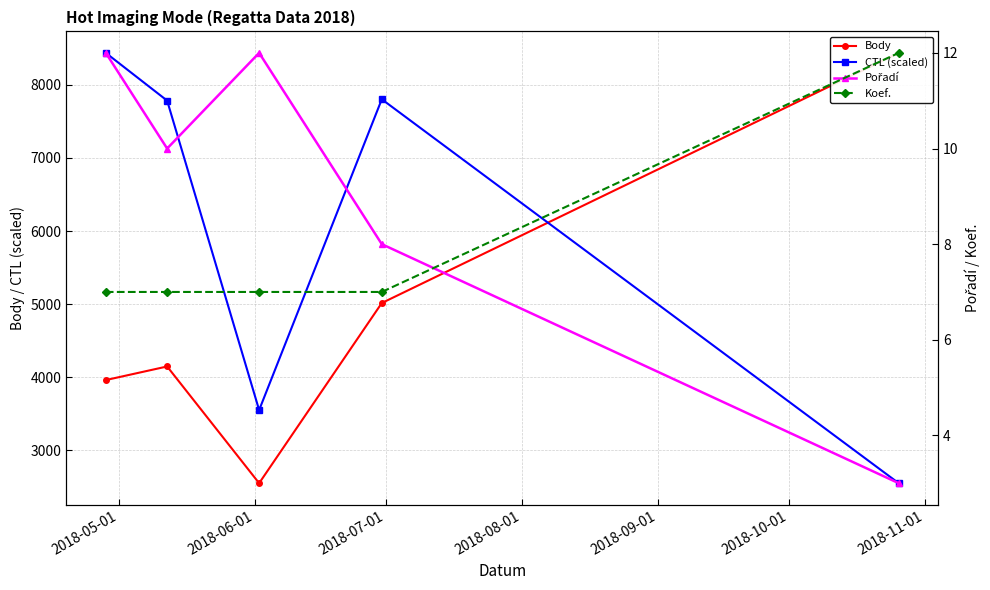

What is the value of the CTL (scaled) point at the 3rd from the left?

3550.5